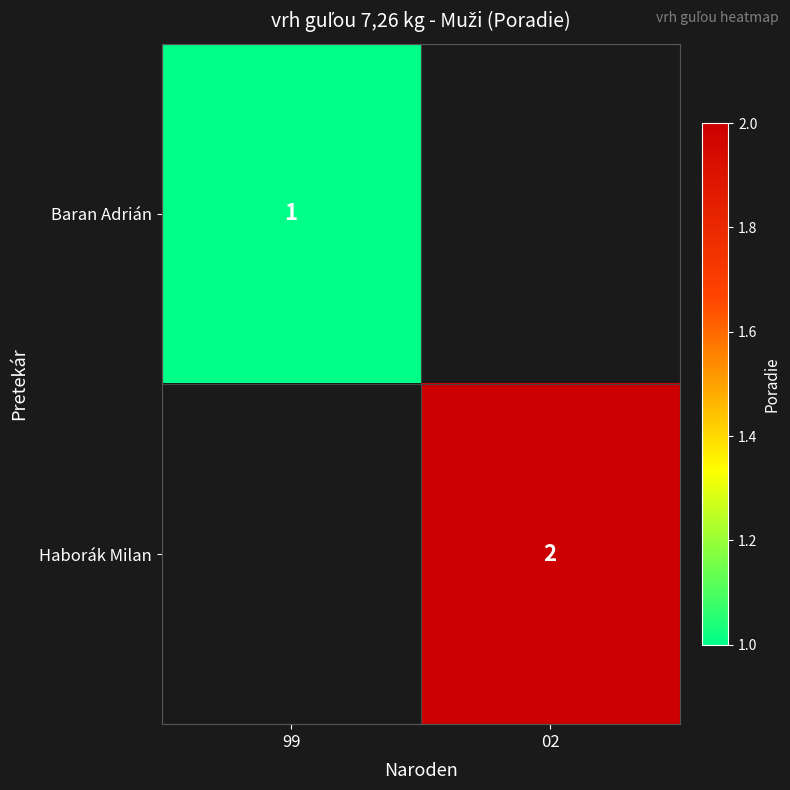

How many data points does each series have?

2